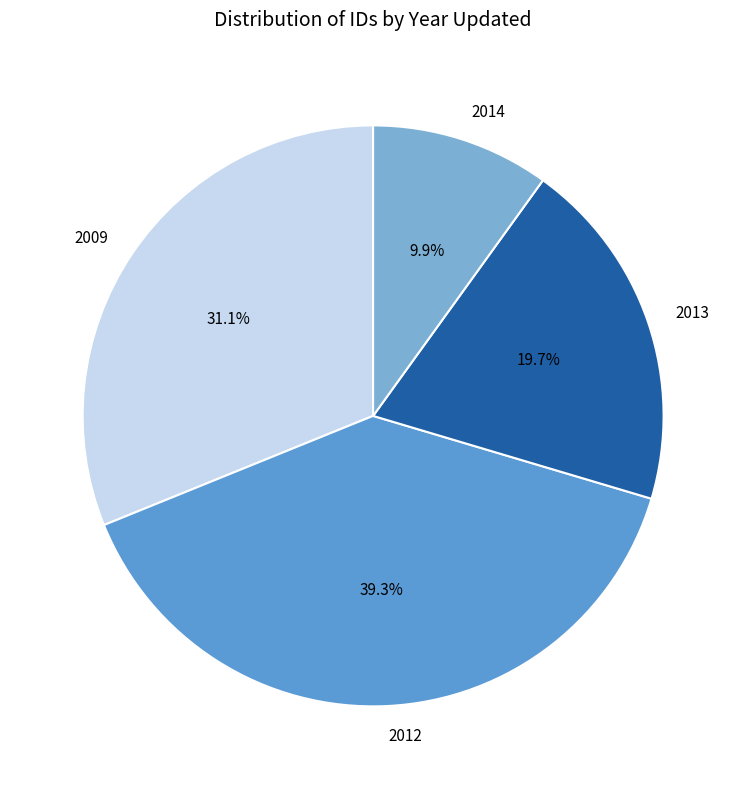

How much of the chart is everything except 2013?

80.3%